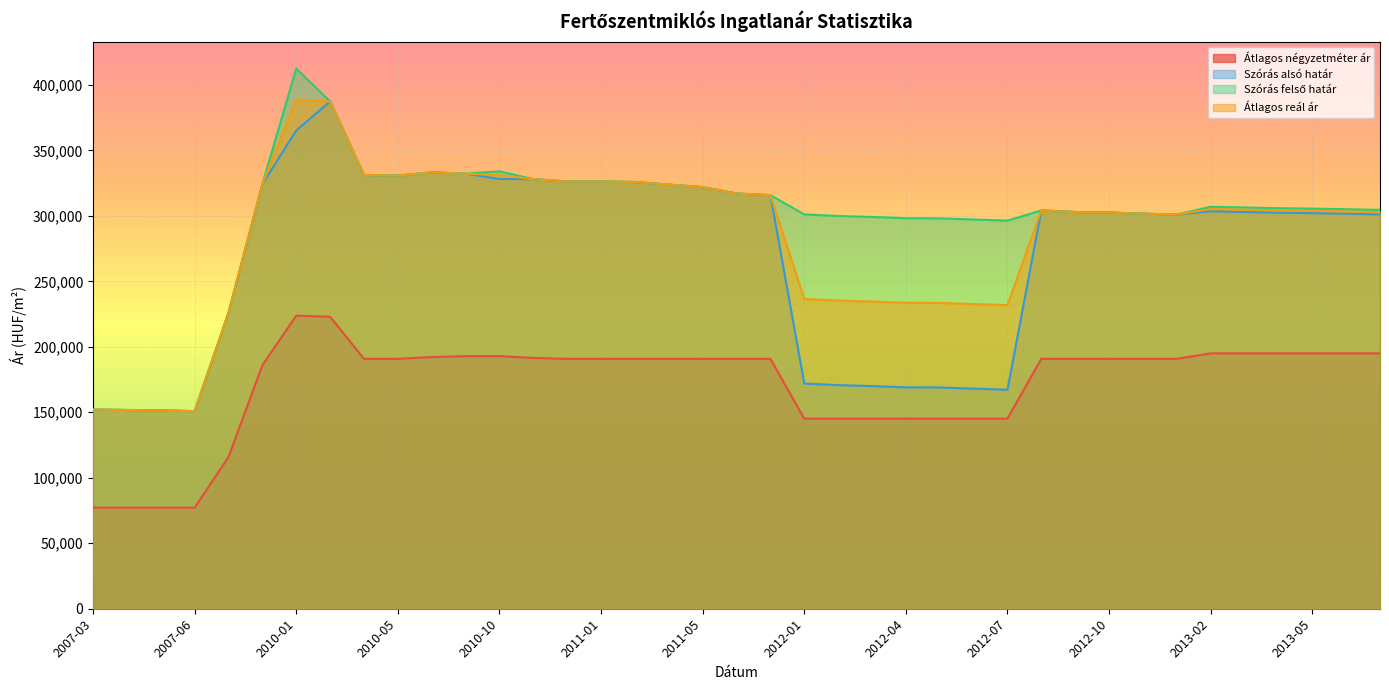

Between 2010-09 and 2011-05, which is larger?

2010-09